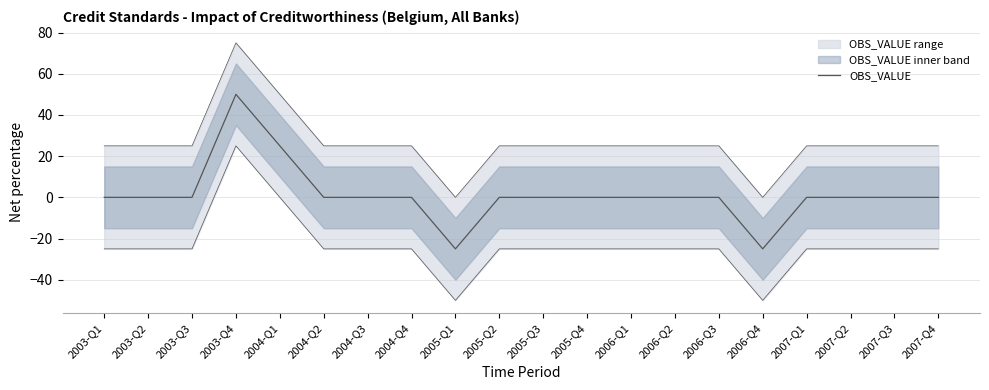

What is the label of the 6th point from the left?

2004-Q2